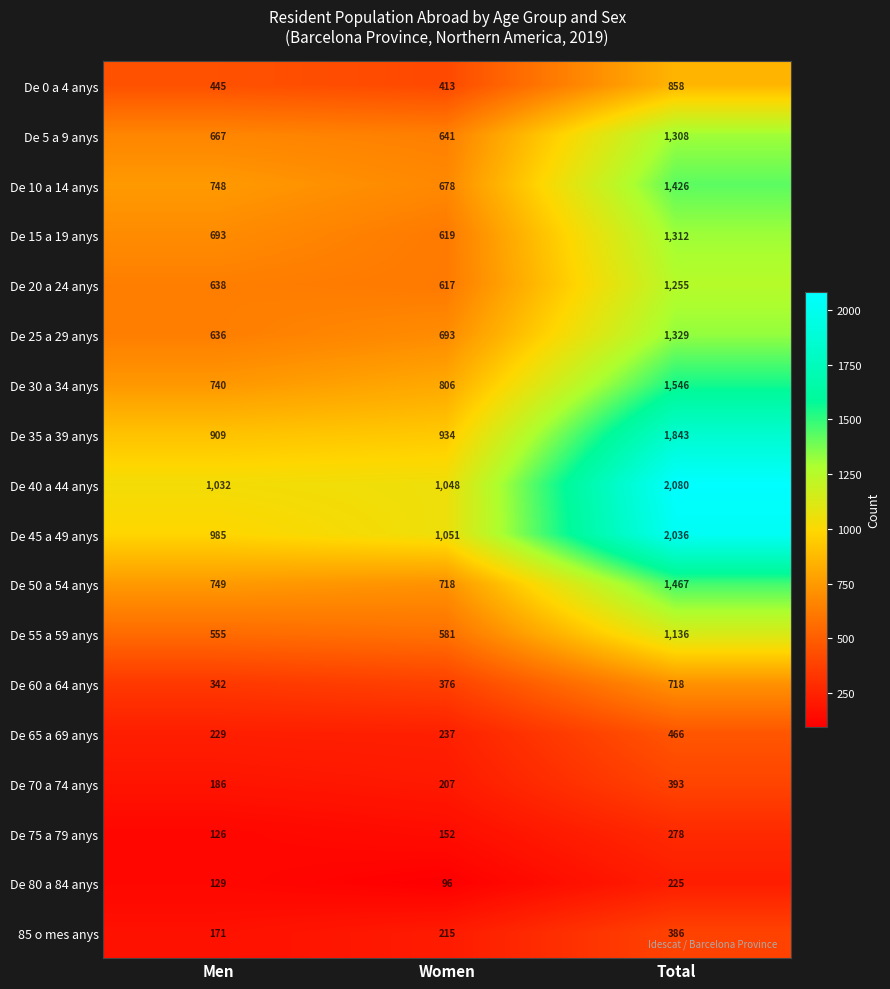

What is the difference between the highest and lowest values at Women?

955